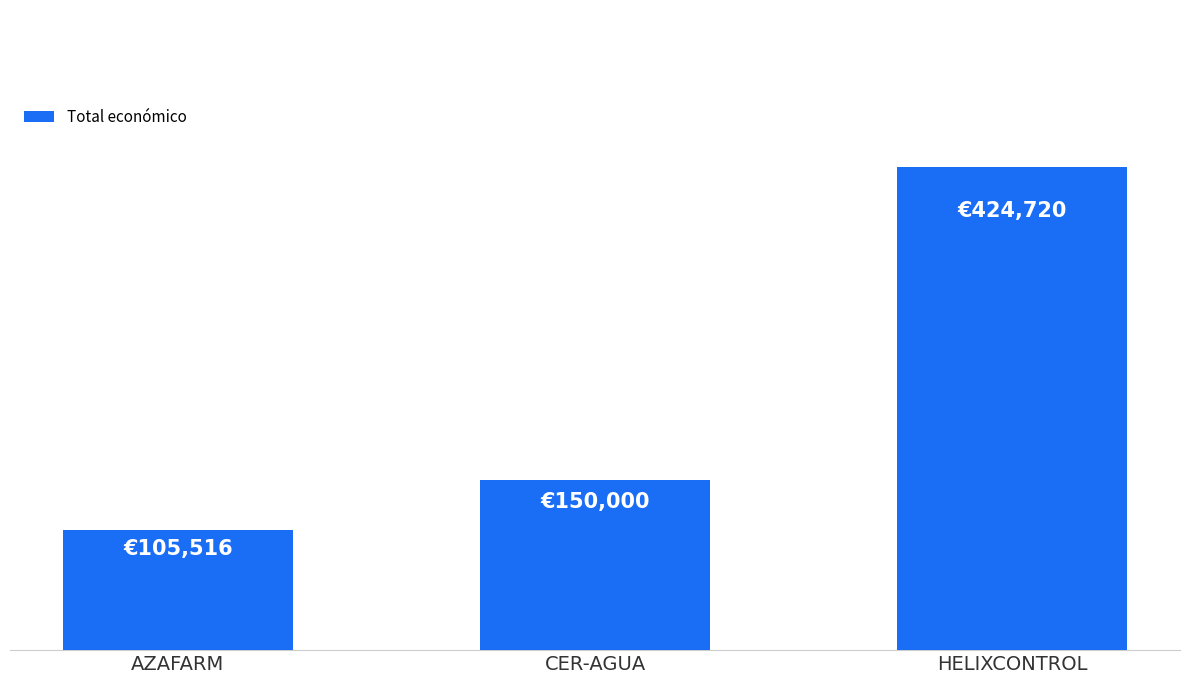

What is the label of the 1st bar from the left?

AZAFARM